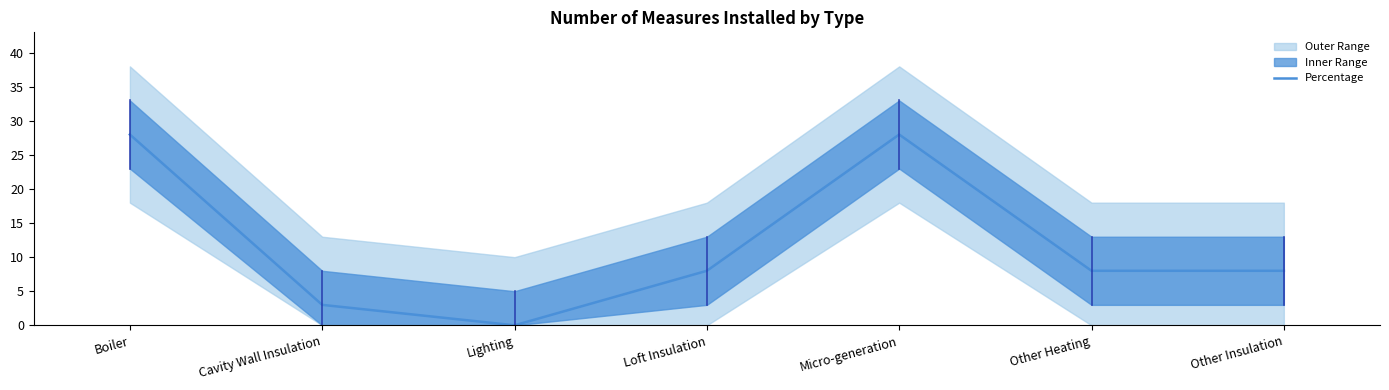

The value at Other Insulation is 11. True or false?

False